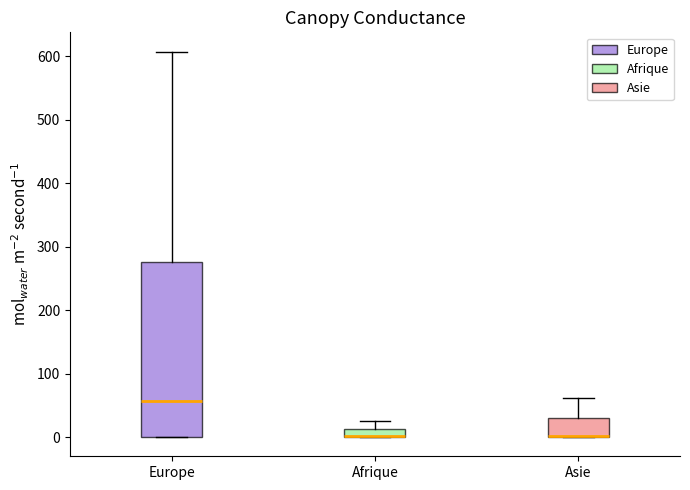

Comparing the boxes themselves (not the whiskers), which one is the tallest?

Europe